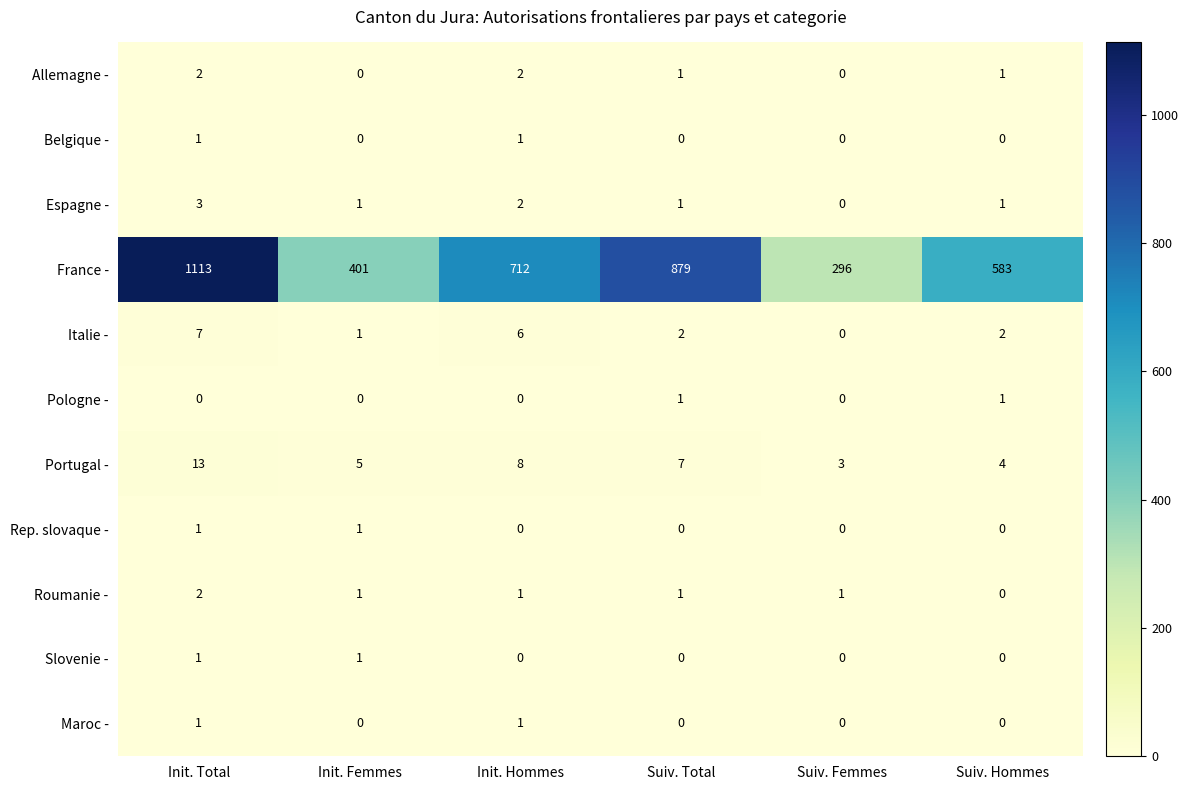

Count the number of categories in the chart.

6